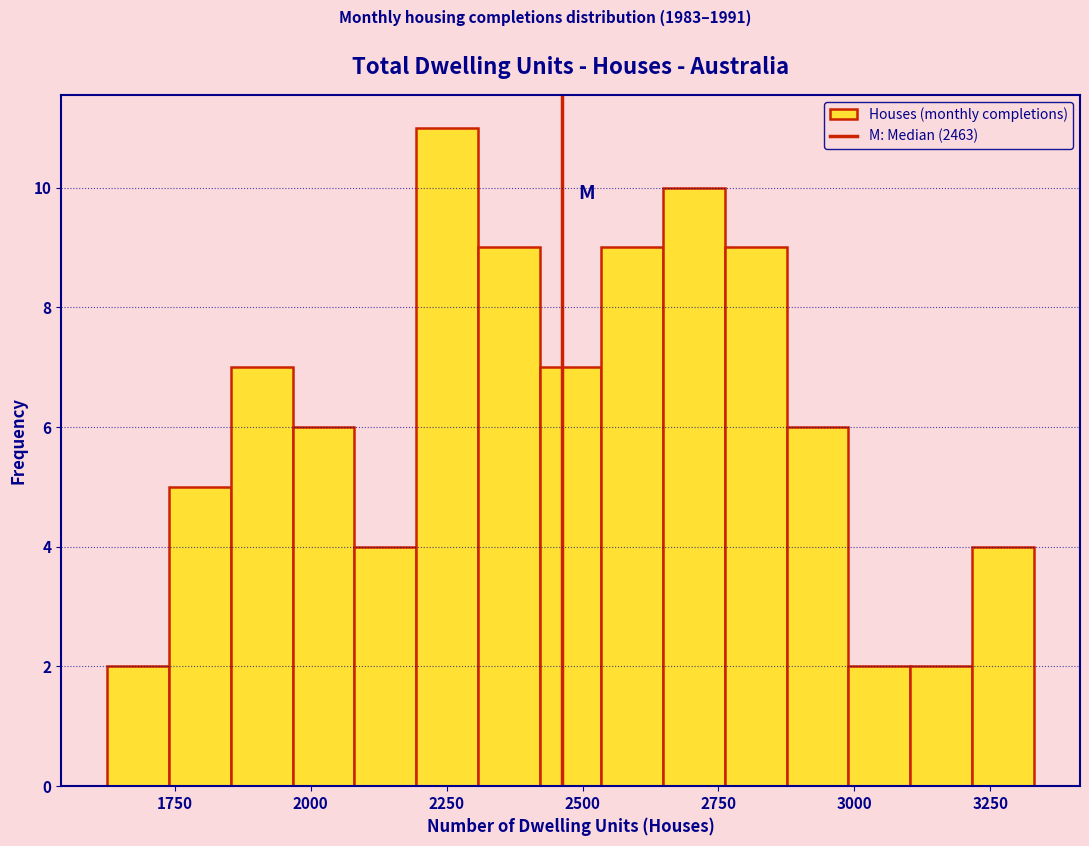

Around what value on the x-axis is the tallest bar? Give the approximate position of its centre, as read against the axis.

2250